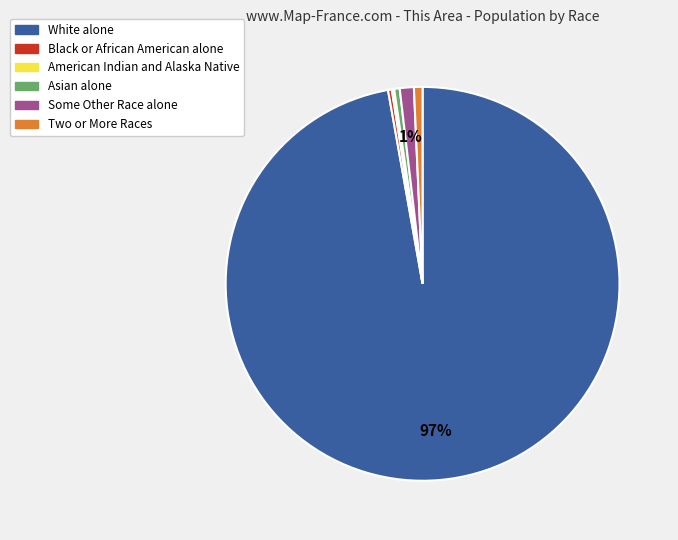

To the nearest percent, what is the average slice percentage?

17%